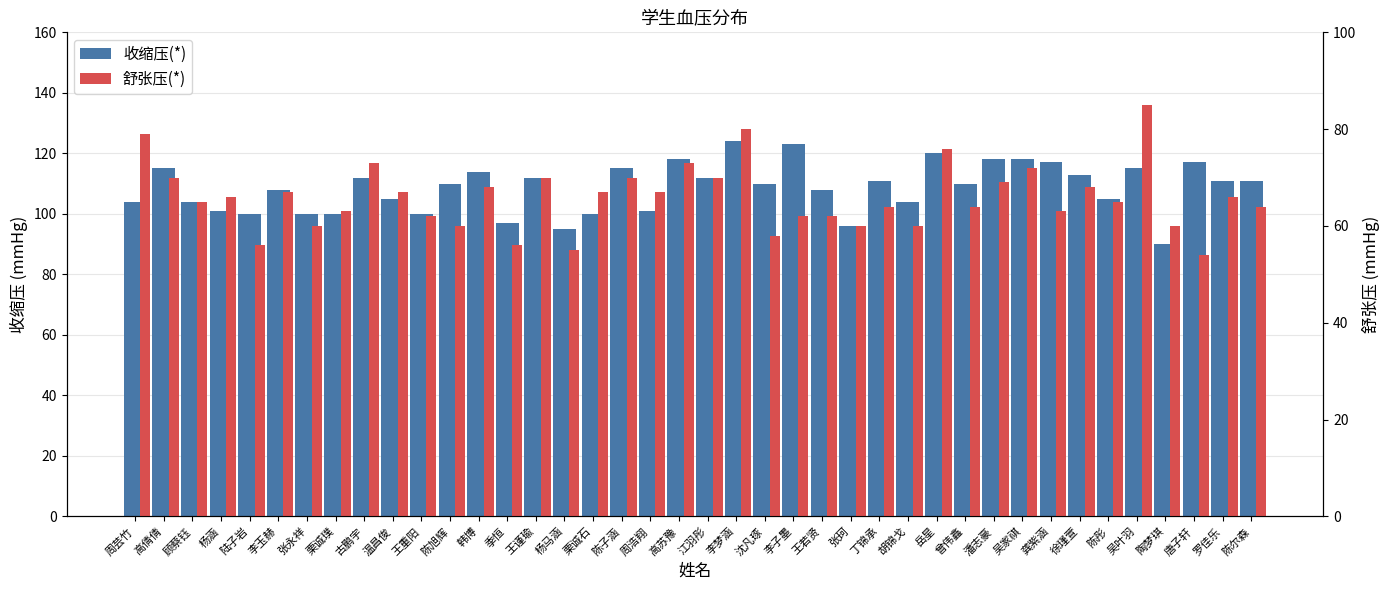

Where does the 收缩压(*) series first go above 110?

高倩倩